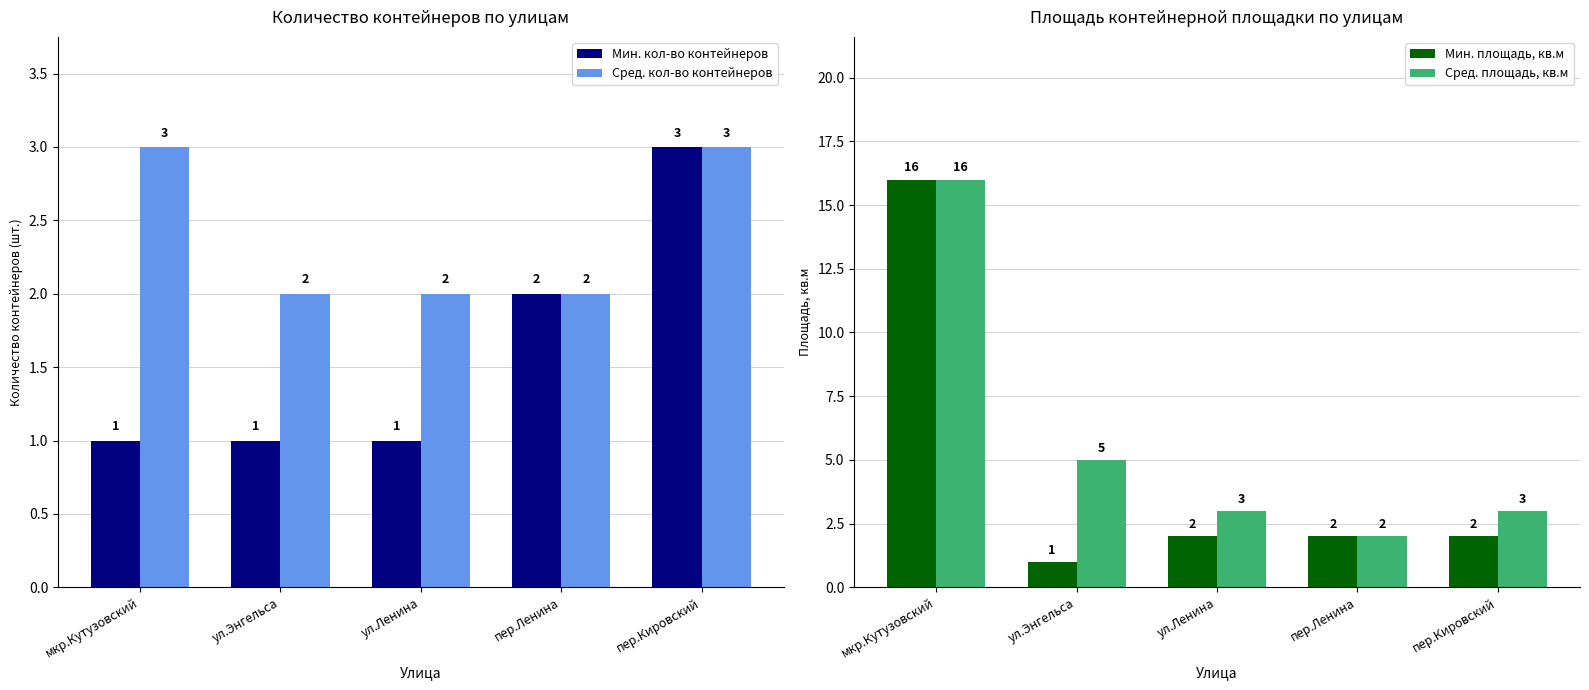

What is the difference between the Мин. кол-во контейнеров values at ул.Энгельса and пер.Ленина?

1